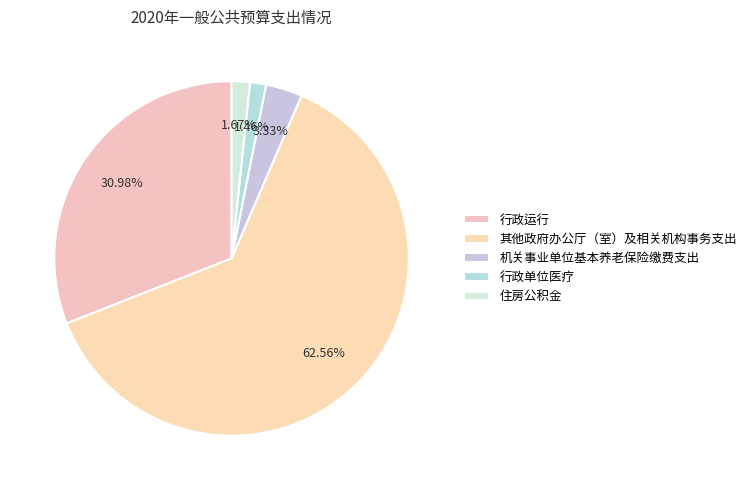

To the nearest percent, what is the average slice percentage?

20%